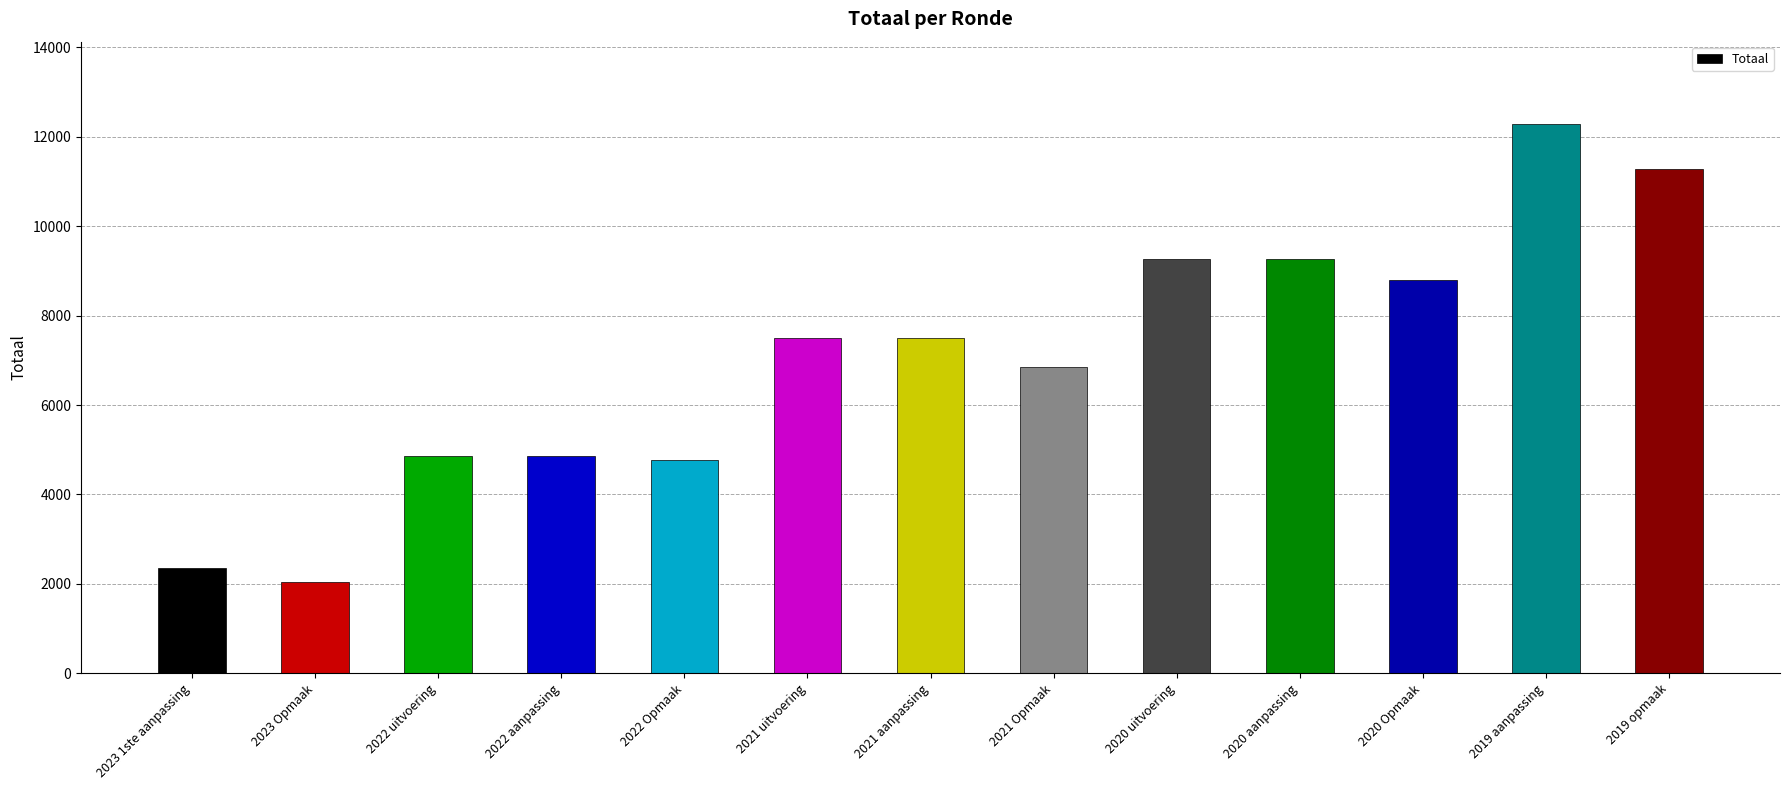

What position from the left is 2023 Opmaak?

2